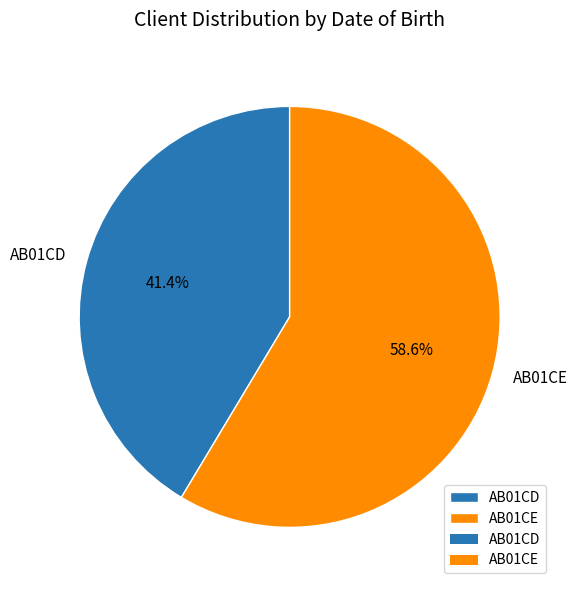

What is the smallest slice in the pie chart?

AB01CD